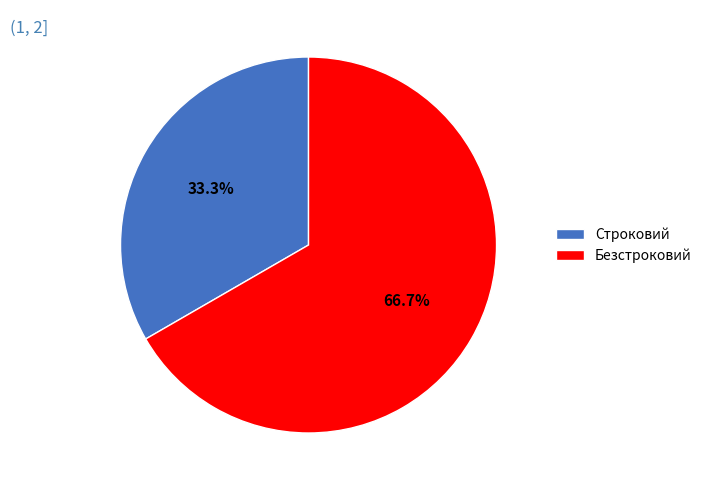

To the nearest percent, what is the combined percentage of Строковий and Безстроковий?

100%